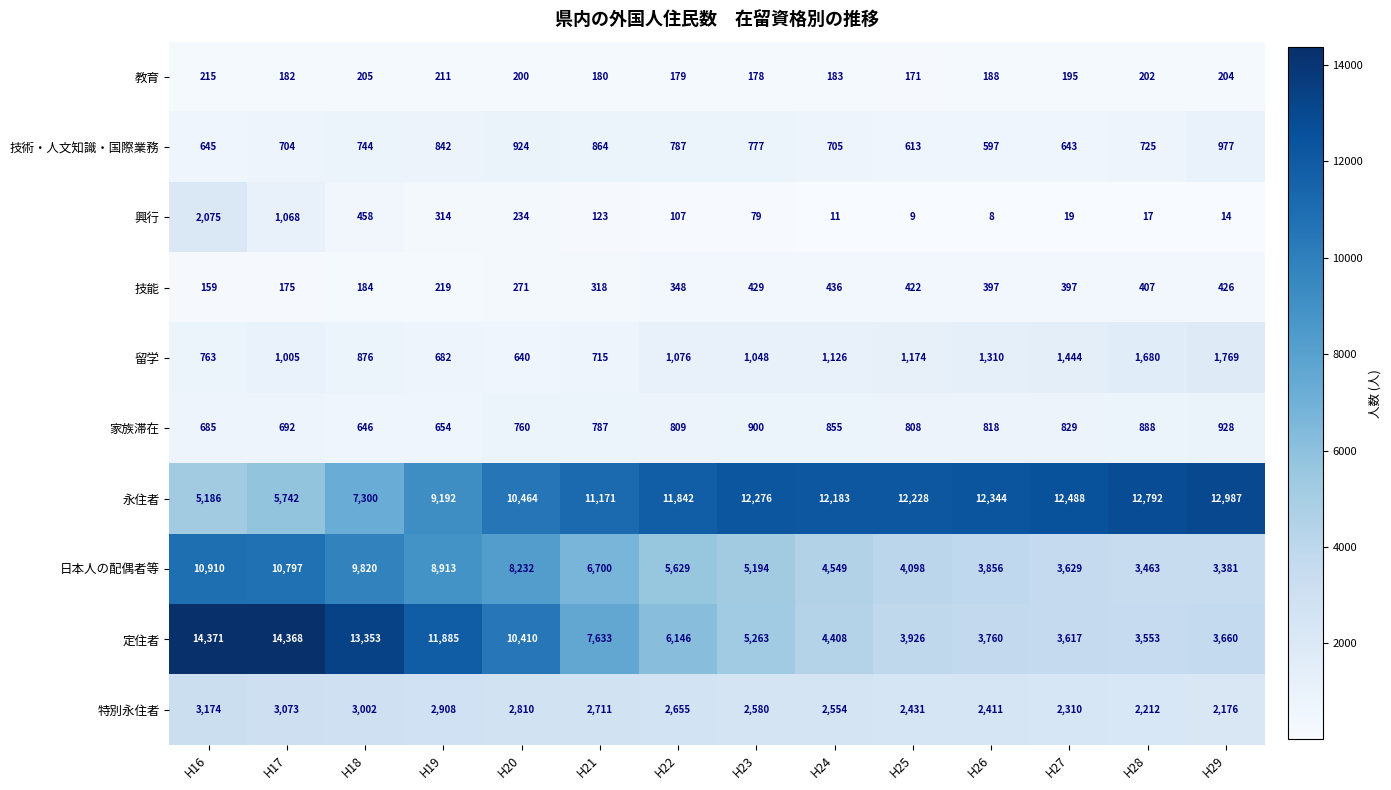

Which series has the largest range (max minus min)?

定住者